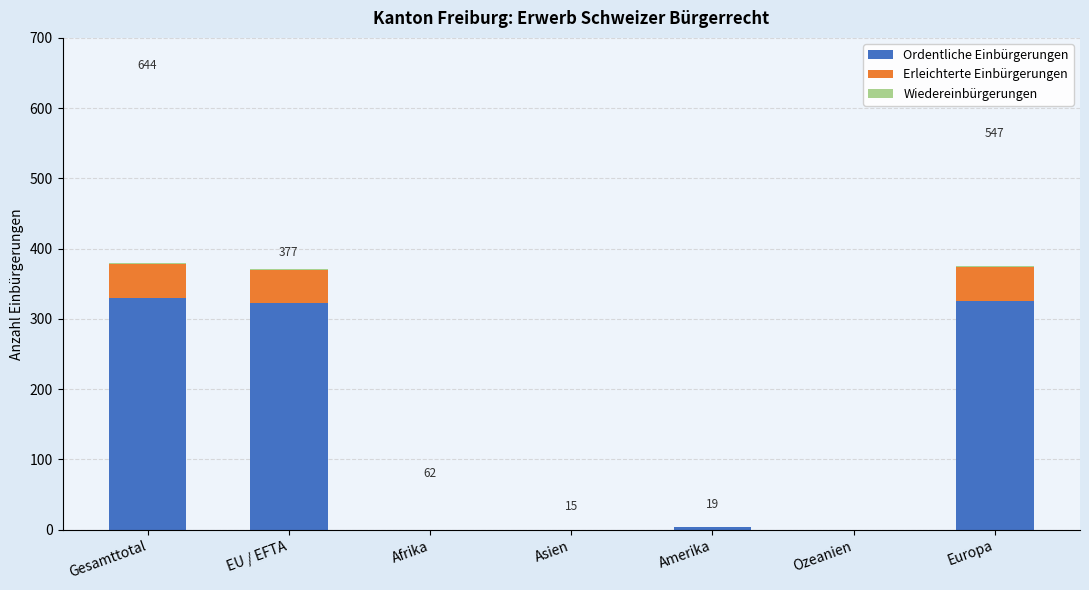

Is it true that Ordentliche Einbürgerungen equals 322 at EU / EFTA?

True